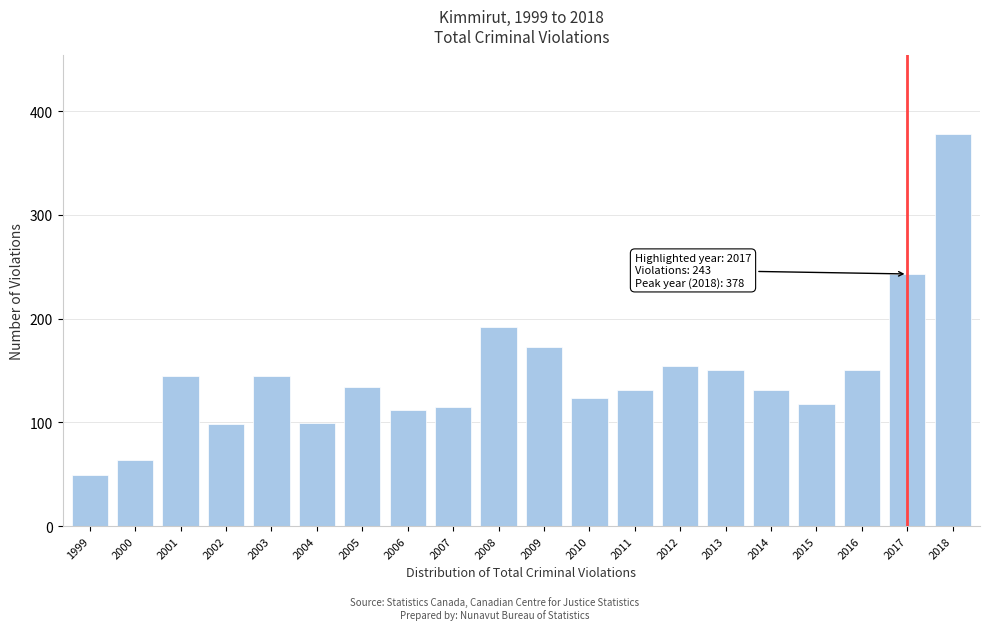

True or false: the data shows 86 at 2011.

False